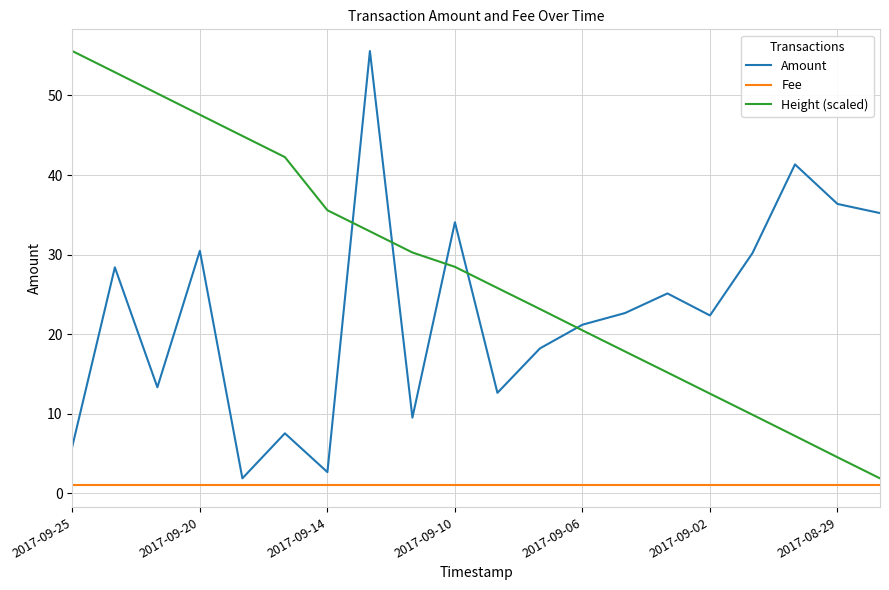

True or false: Amount and Height (scaled) cross at least once.

True